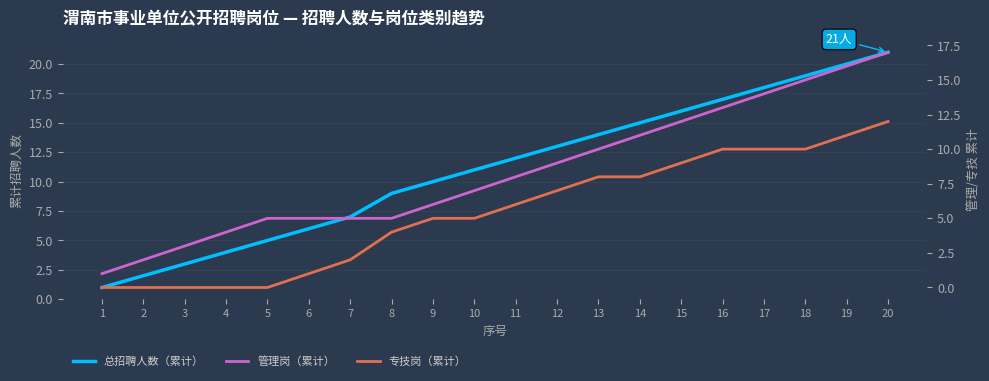

Reading left to right, transcribe all the data shown in this chart.

总招聘人数（累计）: 1=1	2=2	3=3	4=4	5=5	6=6	7=7	8=9	9=10	10=11	11=12	12=13	13=14	14=15	15=16	16=17	17=18	18=19	19=20	20=21
管理岗（累计）: 1=1	2=2	3=3	4=4	5=5	6=5	7=5	8=5	9=6	10=7	11=8	12=9	13=10	14=11	15=12	16=13	17=14	18=15	19=16	20=17
专技岗（累计）: 1=0	2=0	3=0	4=0	5=0	6=1	7=2	8=4	9=5	10=5	11=6	12=7	13=8	14=8	15=9	16=10	17=10	18=10	19=11	20=12